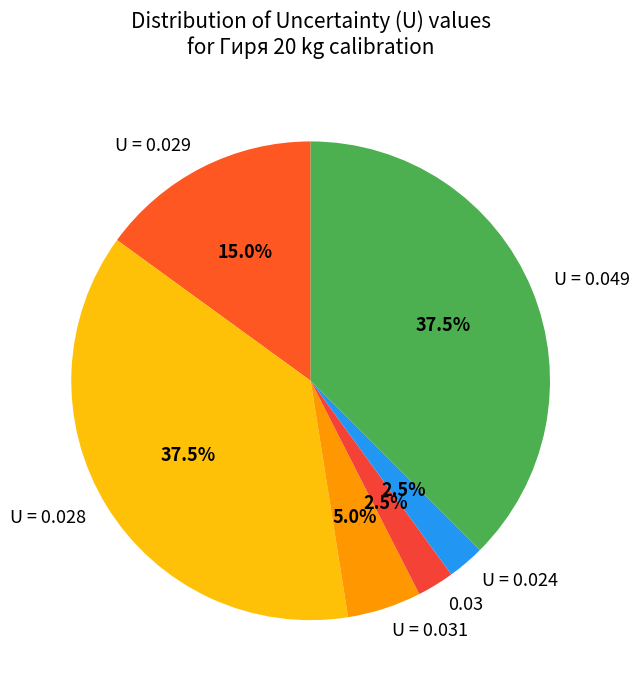

Between 0.03 and U = 0.029, which is larger?

U = 0.029